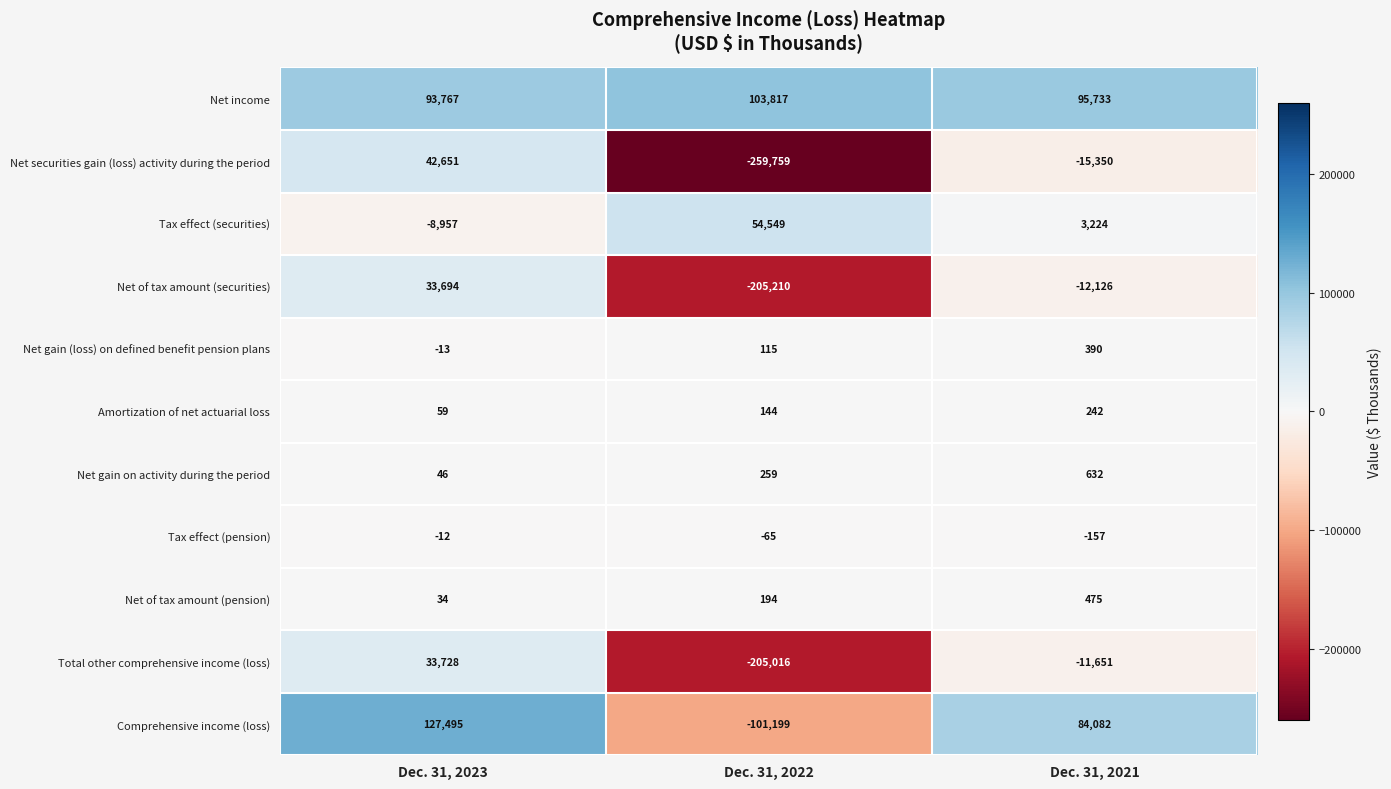

Where is Tax effect (securities) nearest to the value 22796?

Dec. 31, 2021